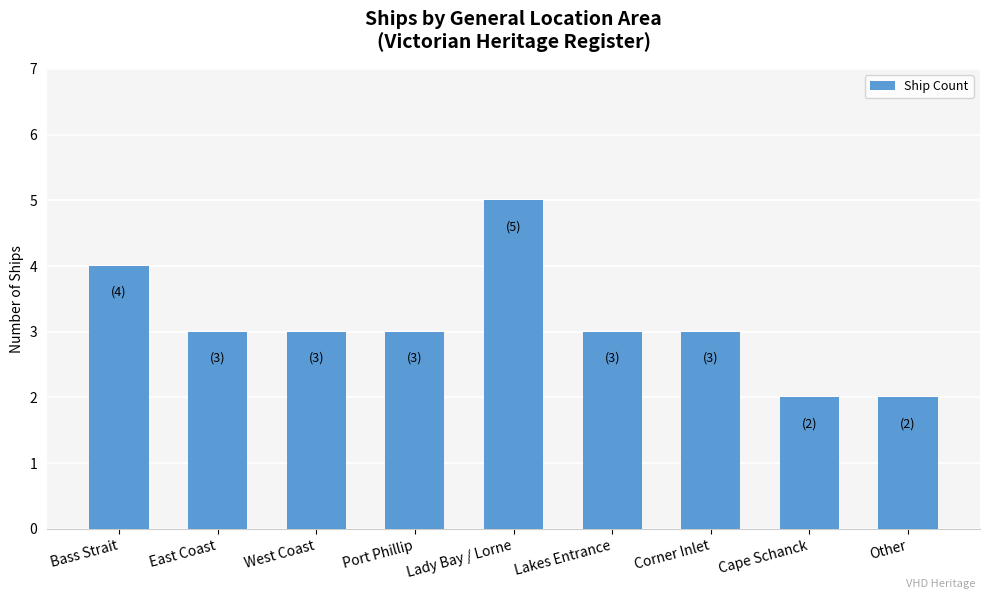

What is the difference between the maximum and minimum values?

3